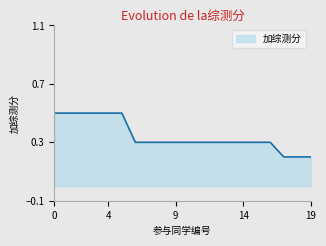

What is the maximum value shown in the chart?

0.5